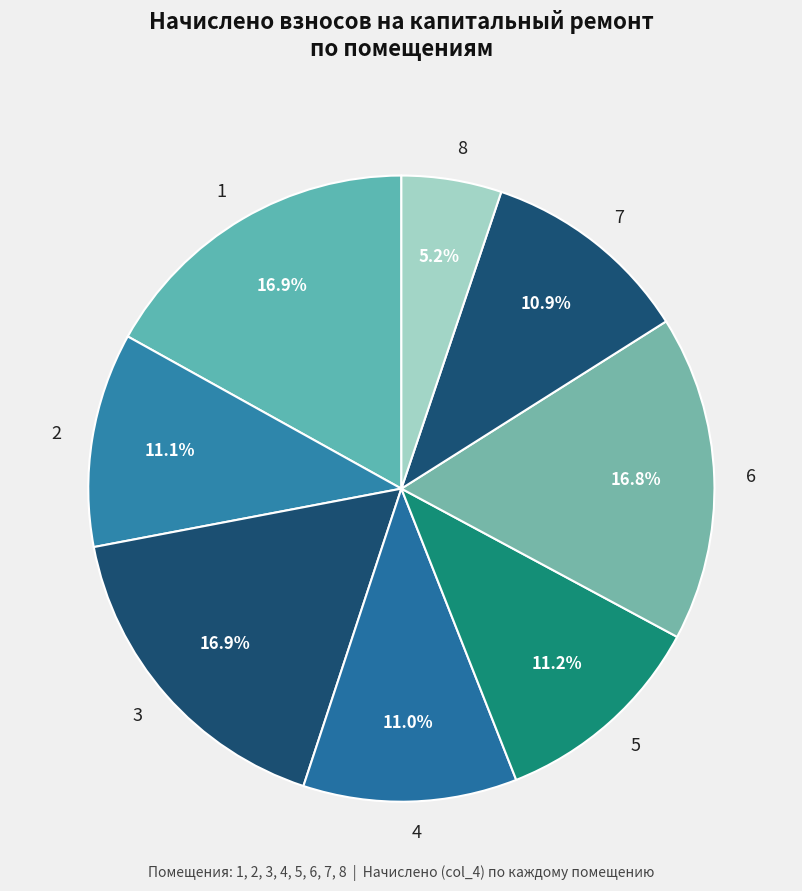

The 4 slice represents 11% of the pie. True or false?

True